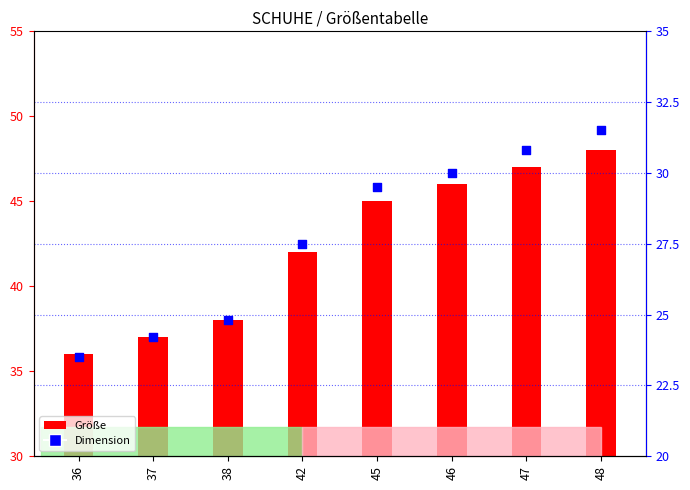

Which series has the largest total across all categories?

Größe